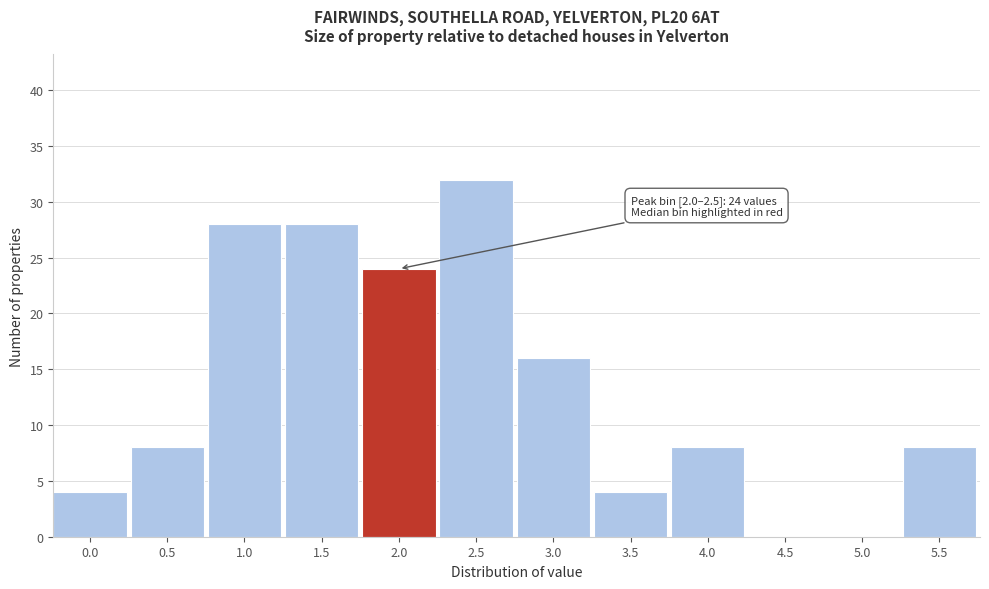

Reading right to left, list all the values displayed in this chart.

5.5=8	5.0=0	4.5=0	4.0=8	3.5=4	3.0=16	2.5=32	2.0=24	1.5=28	1.0=28	0.5=8	0.0=4